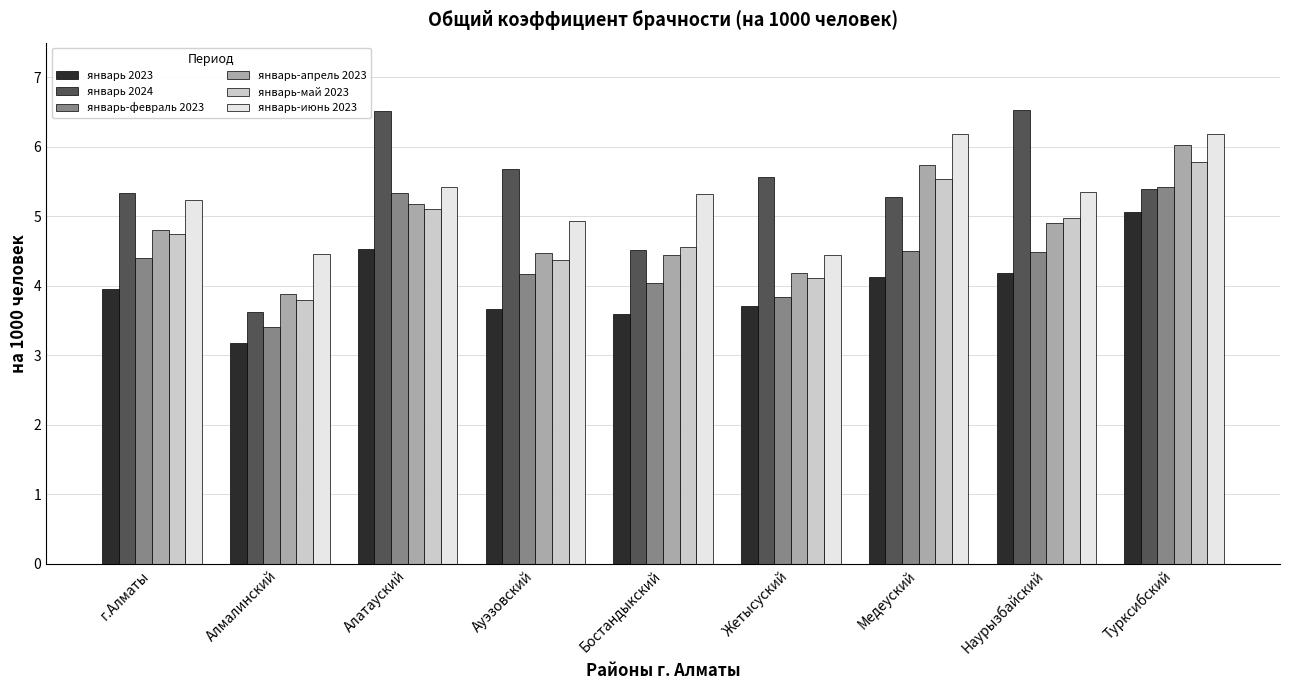

The январь 2023 series shows 3.6 at Бостандыкский. True or false?

True